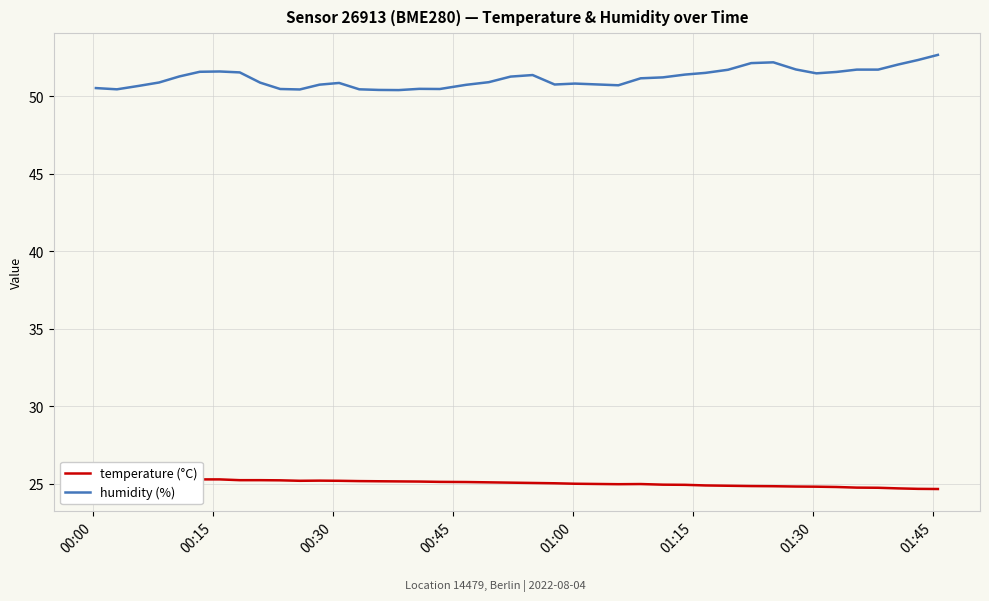

How many values in the temperature (°C) series are below 25?

16